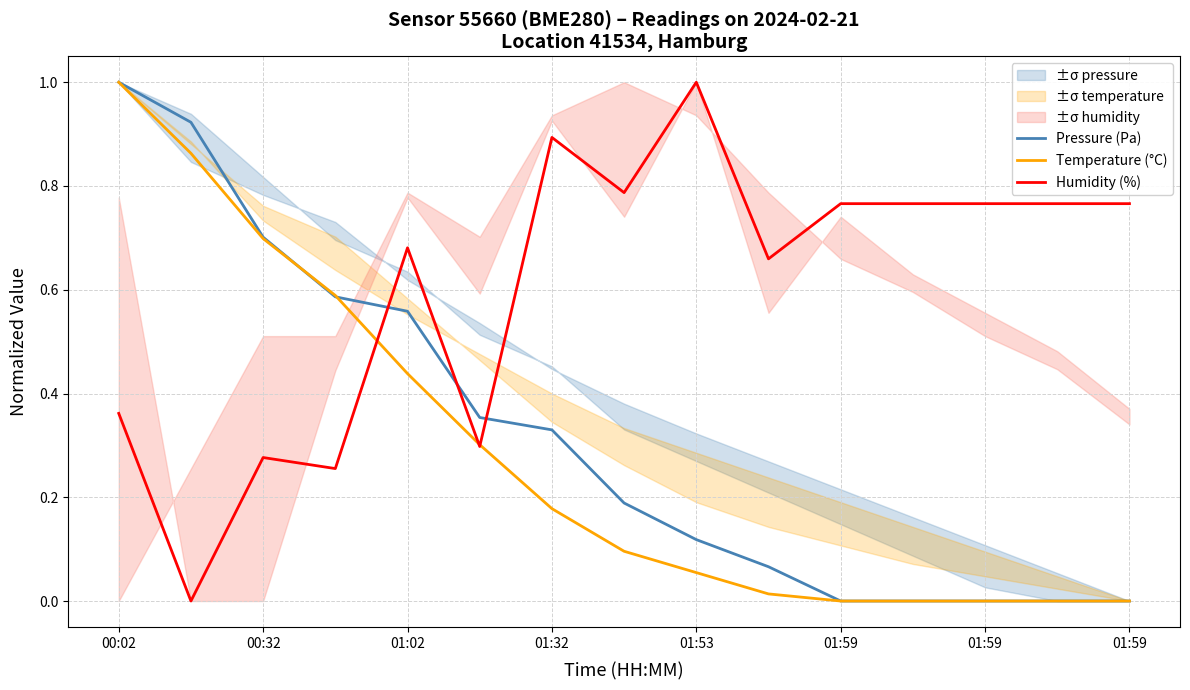

At which category does the chart reach its minimum across all series?

01:59